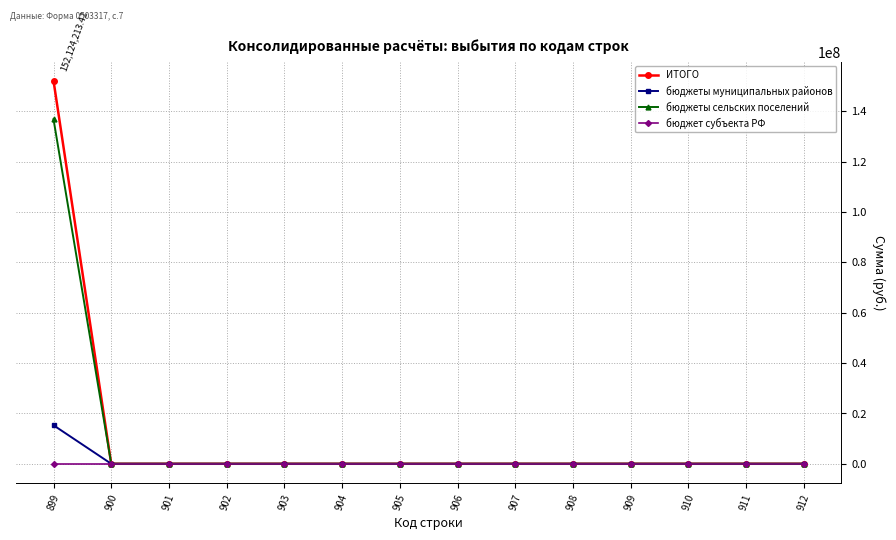

At which category is the sum across all series the highest?

899